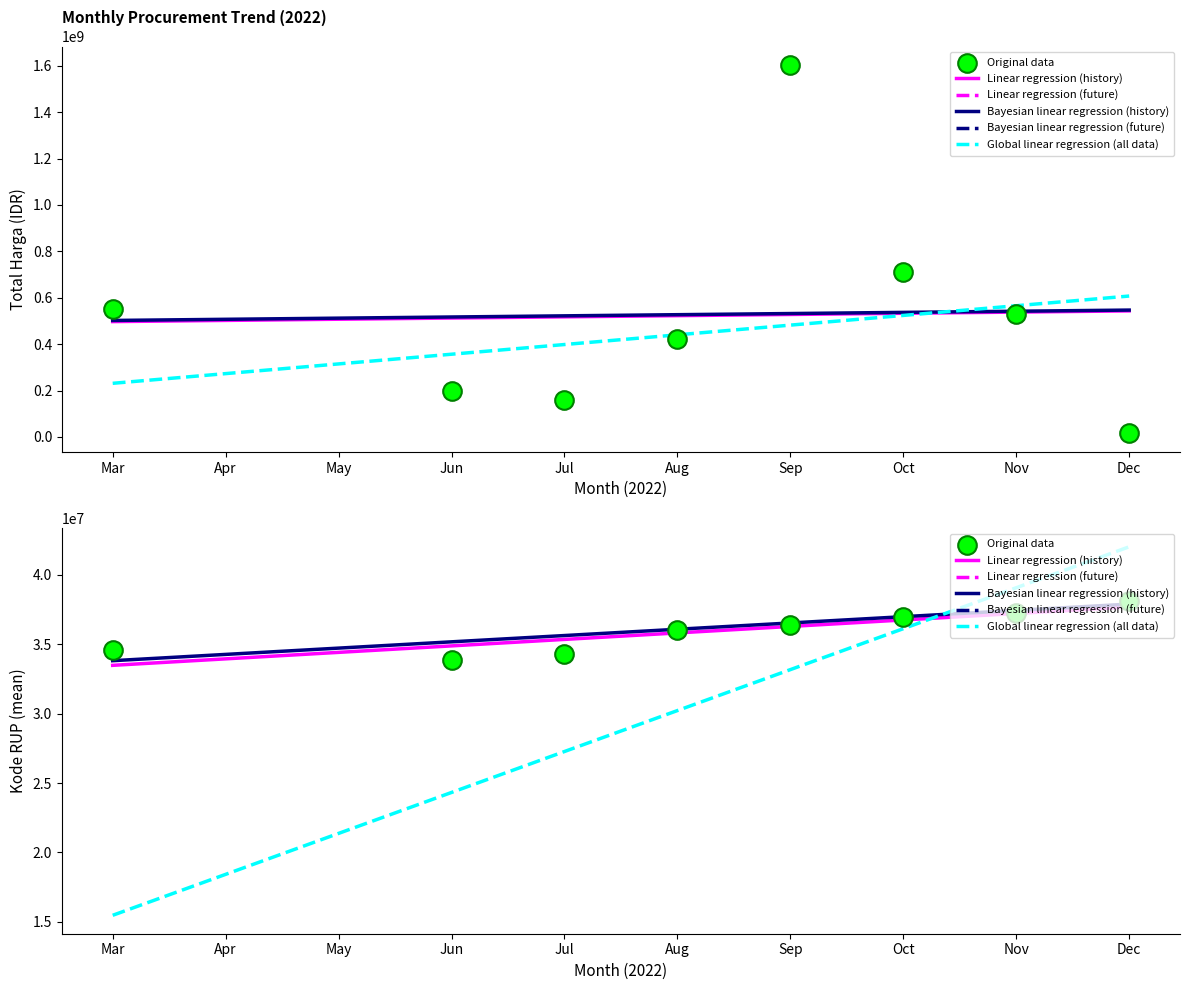

Which series reaches the maximum Y coordinate?

Total Harga (Juta IDR)